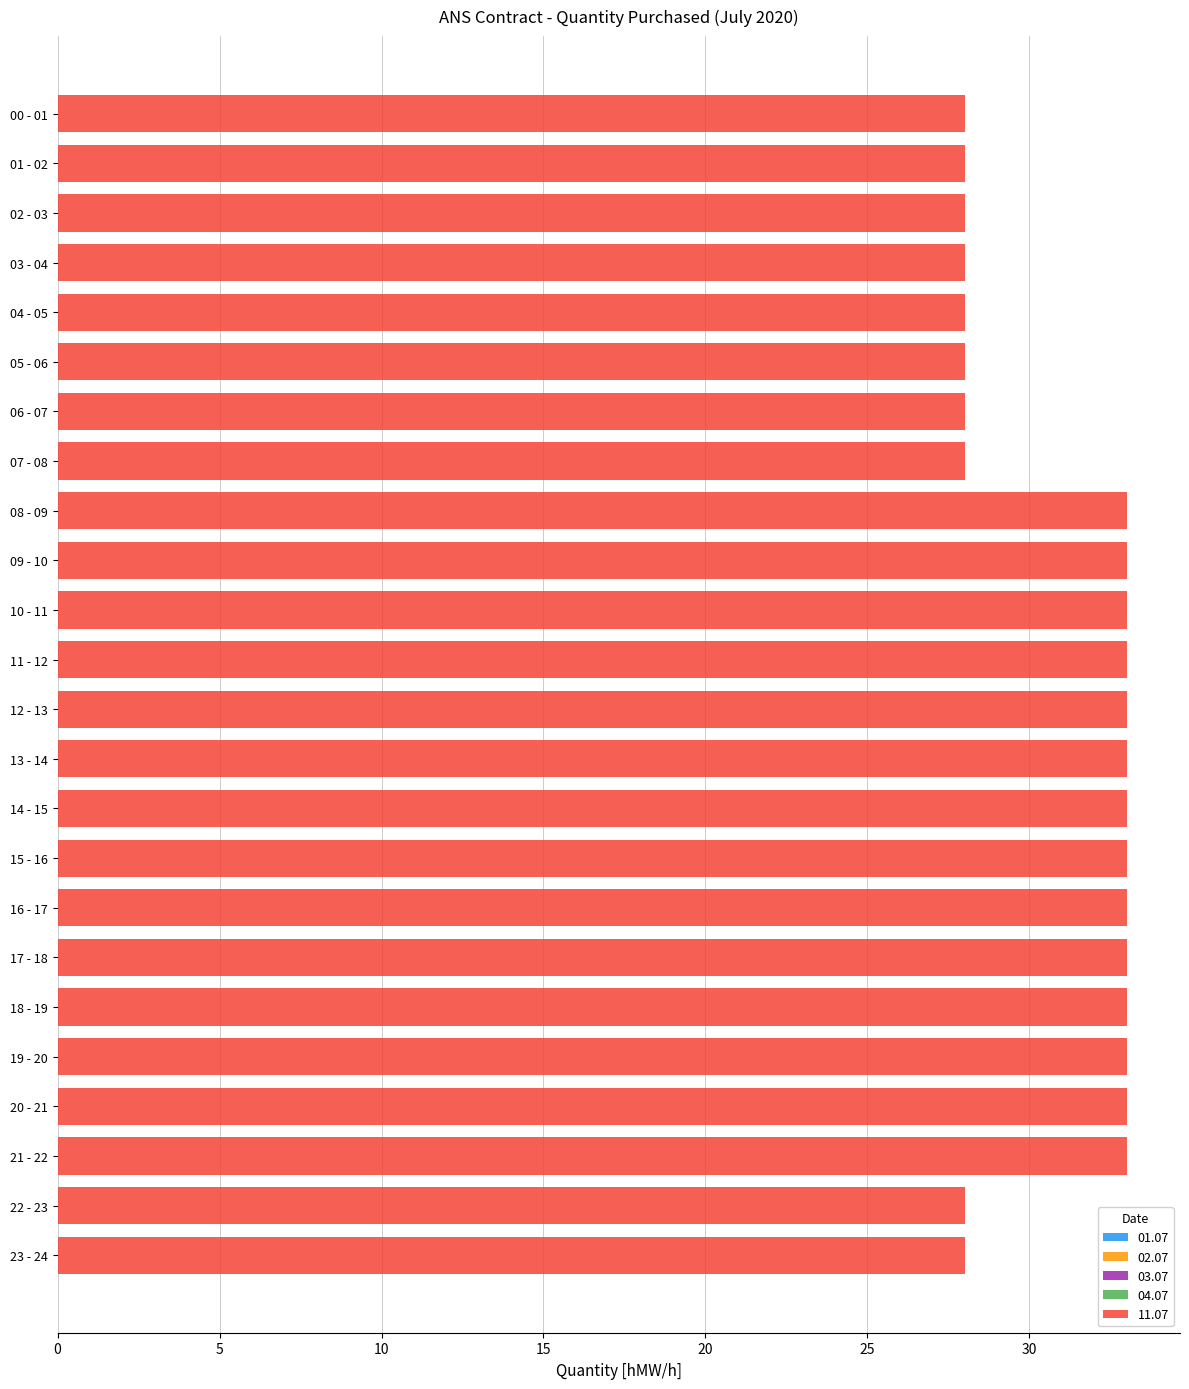

What is the greatest value displayed?

33